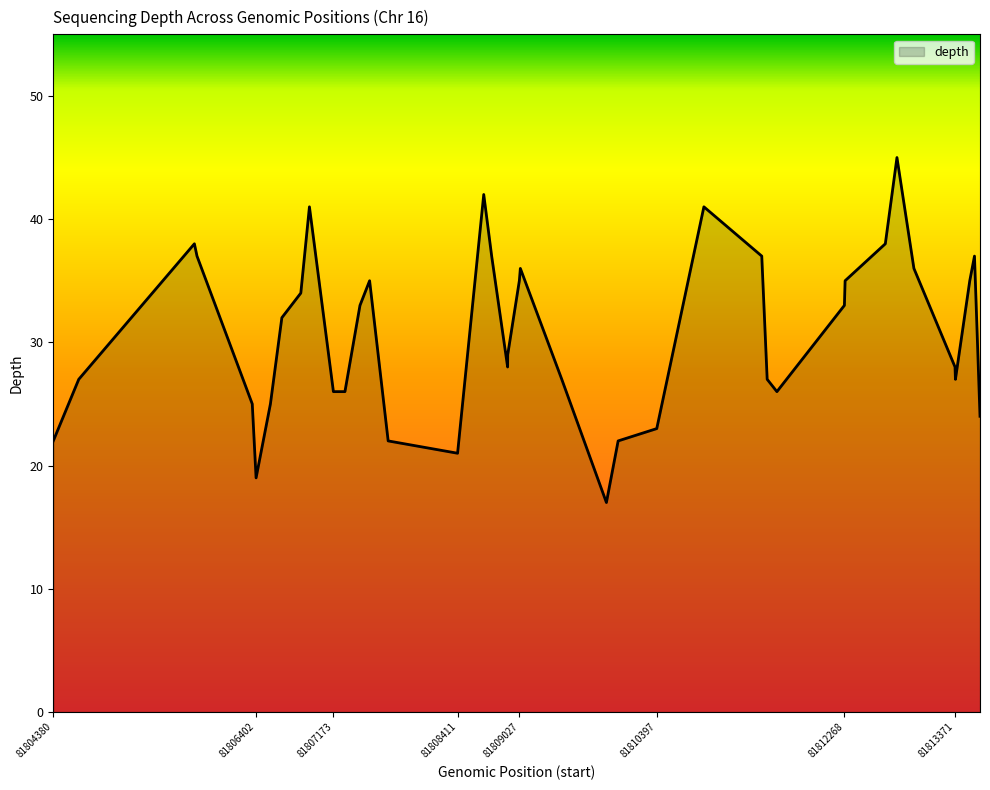

What is the difference between the maximum and minimum values?

28